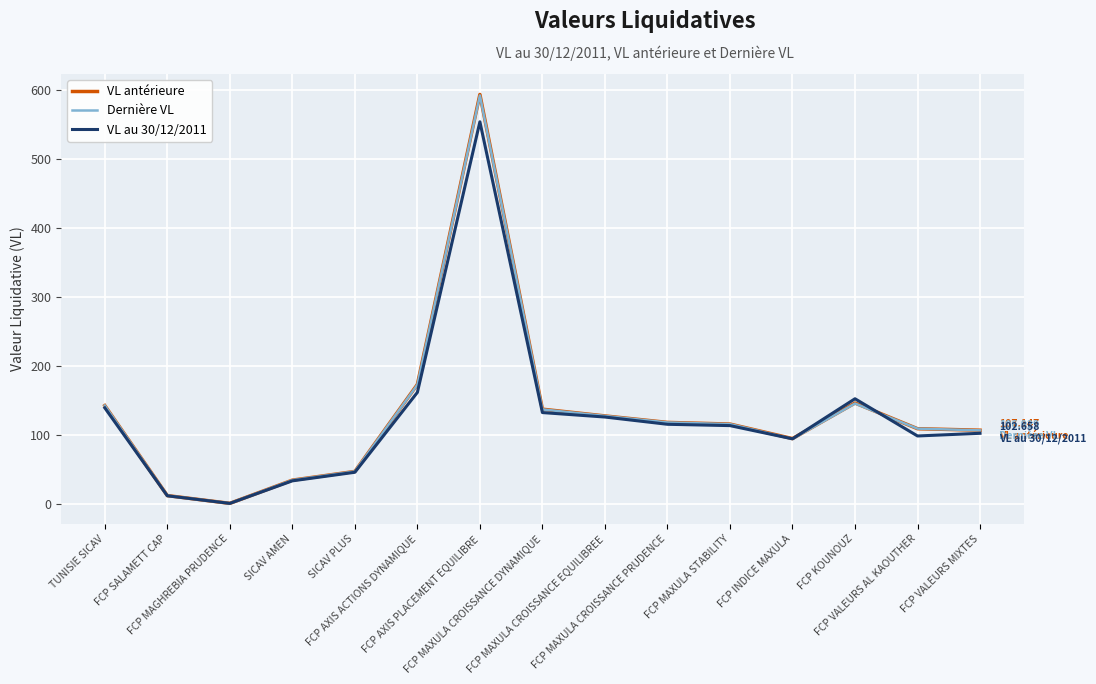

What is the difference between the highest and lowest values at FCP AXIS PLACEMENT EQUILIBRE?

39.6